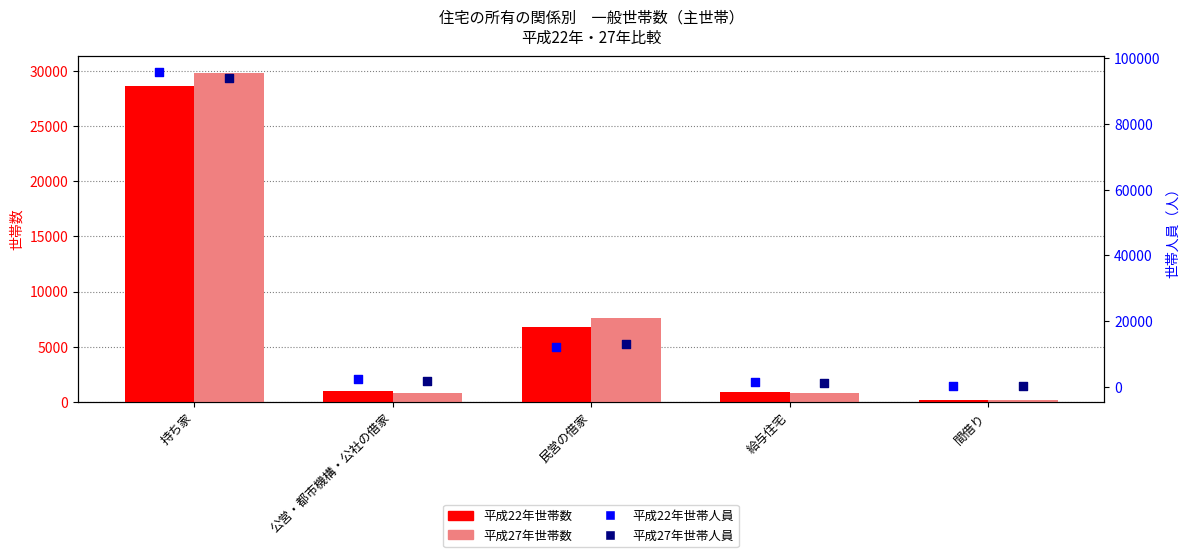

Which series reaches the maximum Y coordinate?

平成22年世帯人員